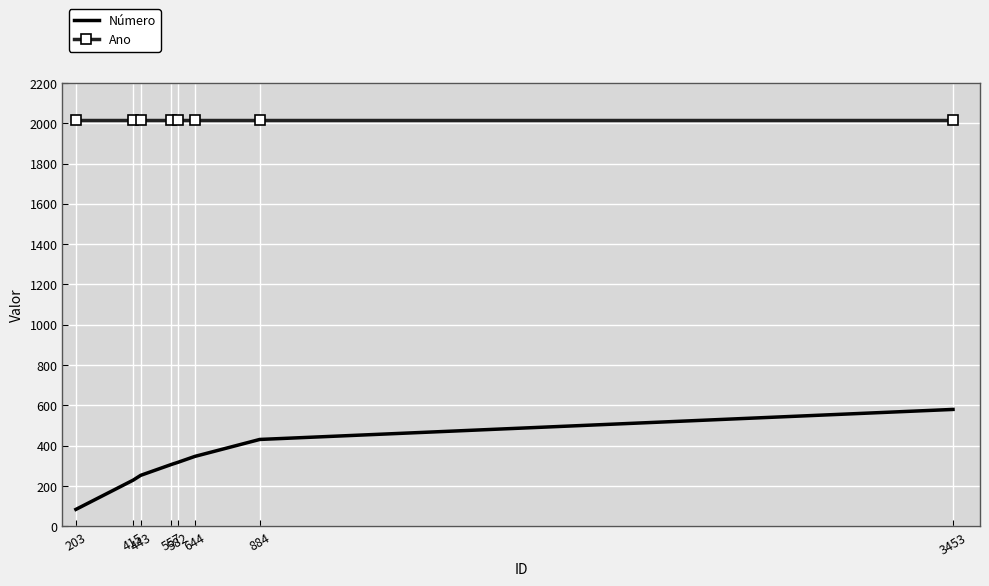

What is the minimum value for Número?

84